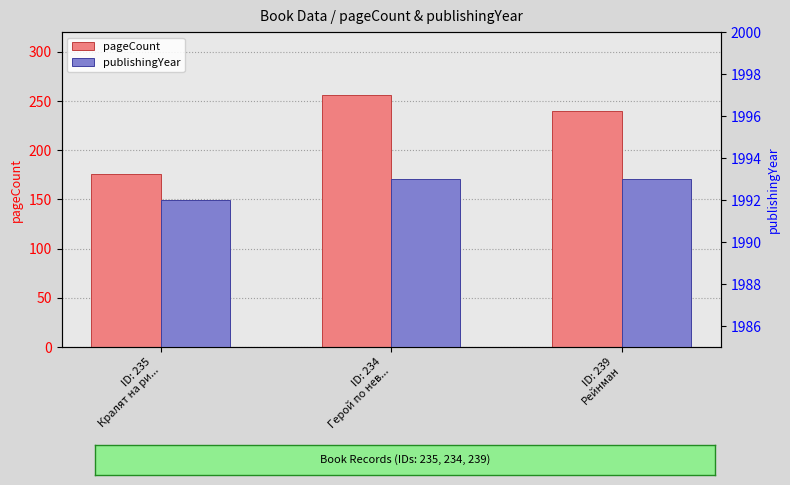

At which label is publishingYear closest to 1992?

ID: 235
Кралят на ри...